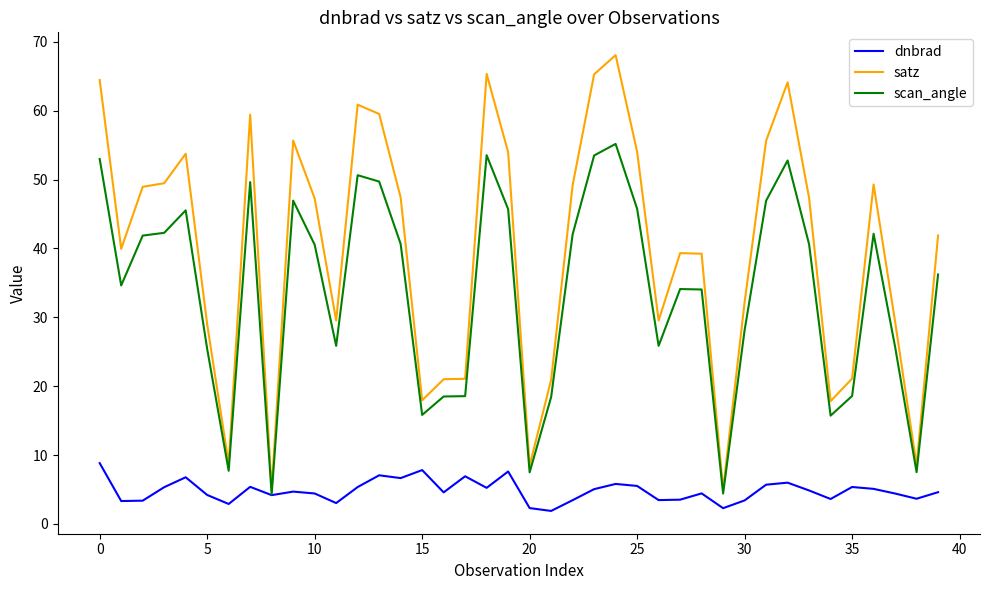

Which series has the largest total across all categories?

satz